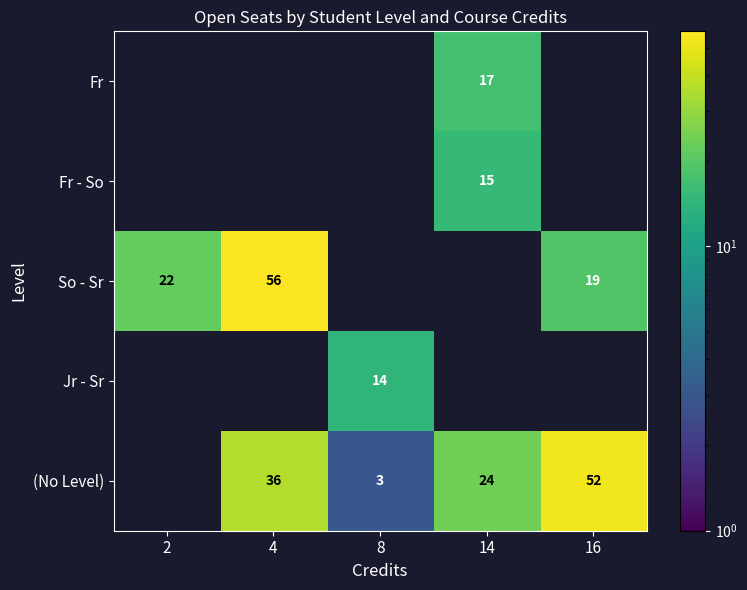

At which category does the chart reach its minimum across all series?

2